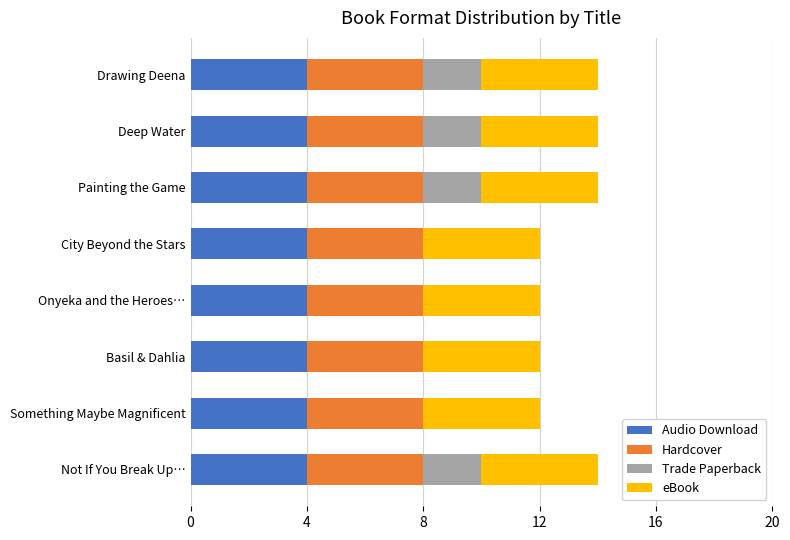

What is the sum of the Audio Download values at Painting the Game and Deep Water?

8